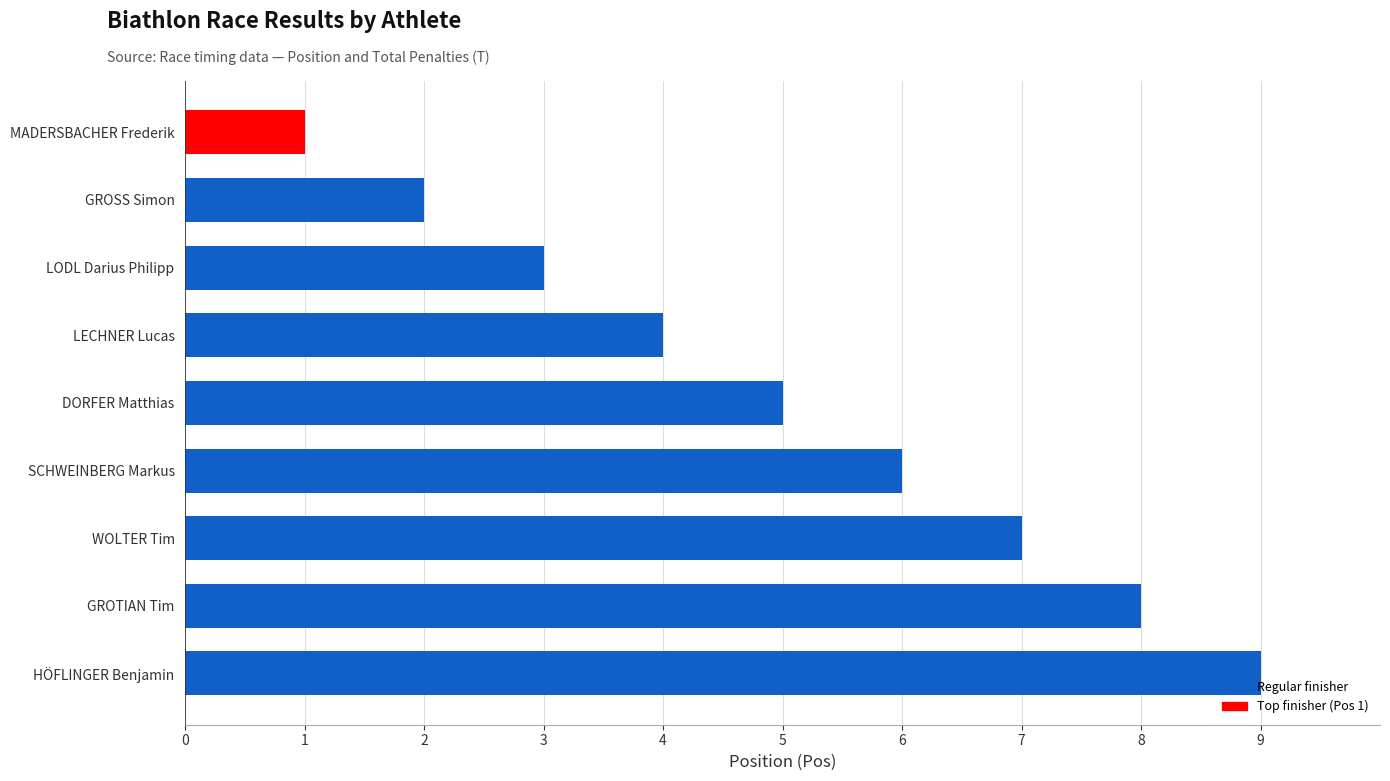

Is the value of Pos at SCHWEINBERG Markus greater than the value of T at MADERSBACHER Frederik?

Yes